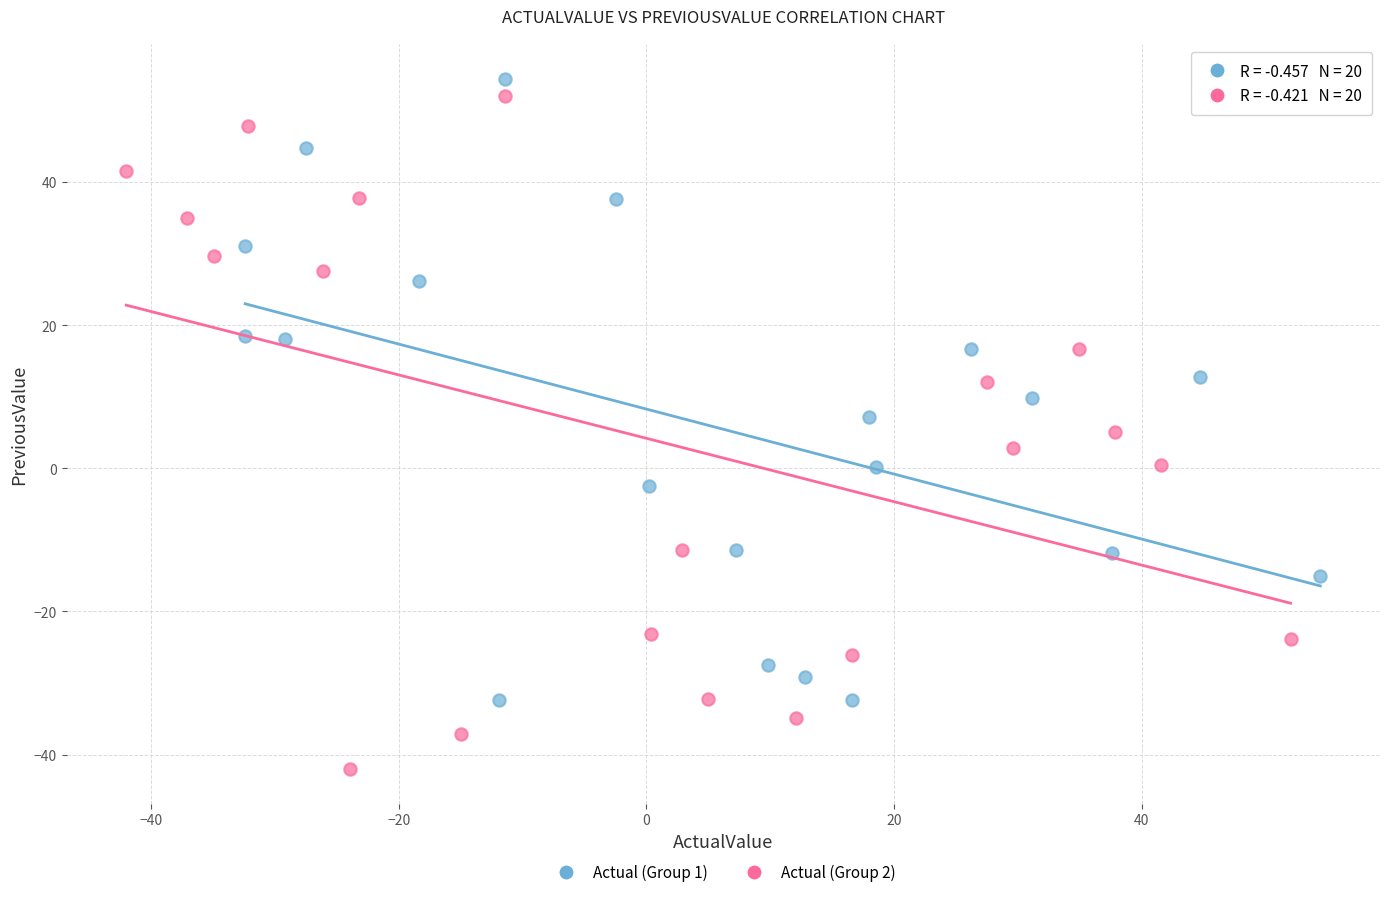

Which series has the largest Y range (max minus min)?

Actual (Group 2)